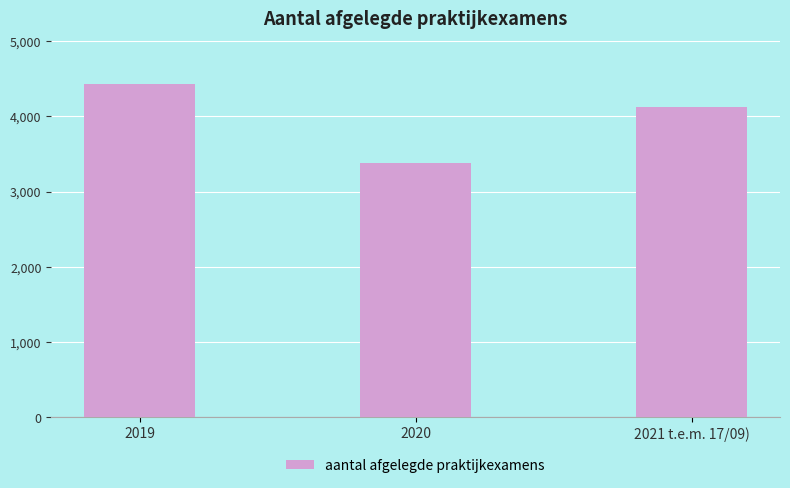

How many values are between 3377 and 4436?

3